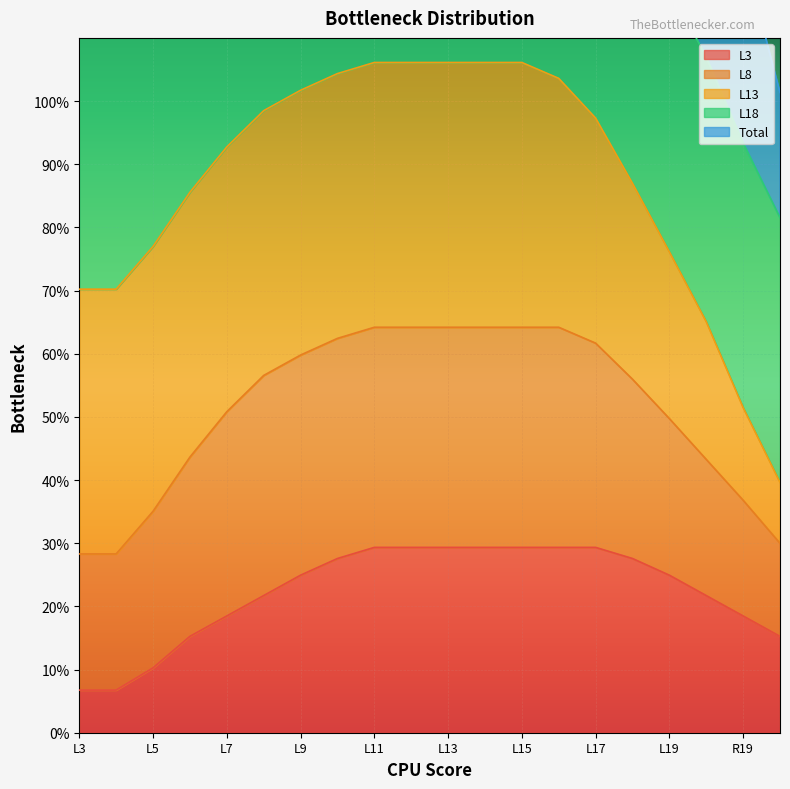

What is the lowest value of the L3 series?

0.1